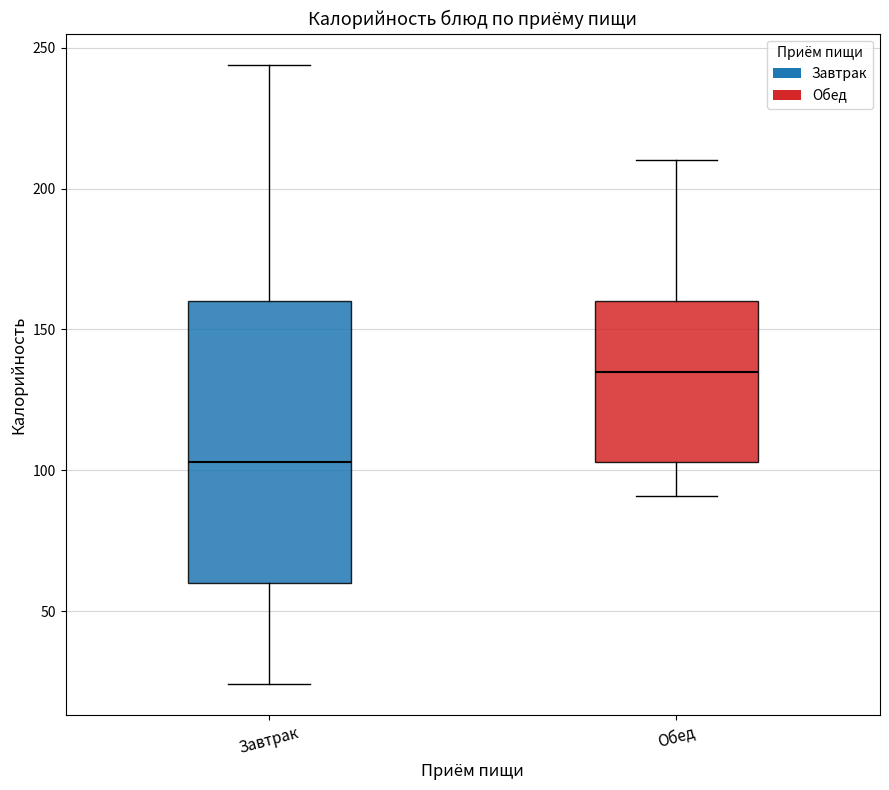

Where is the upper edge of the box for Обед on the y-axis? The values are not printed on the chart, so give them approximately, as read against the axis.

160